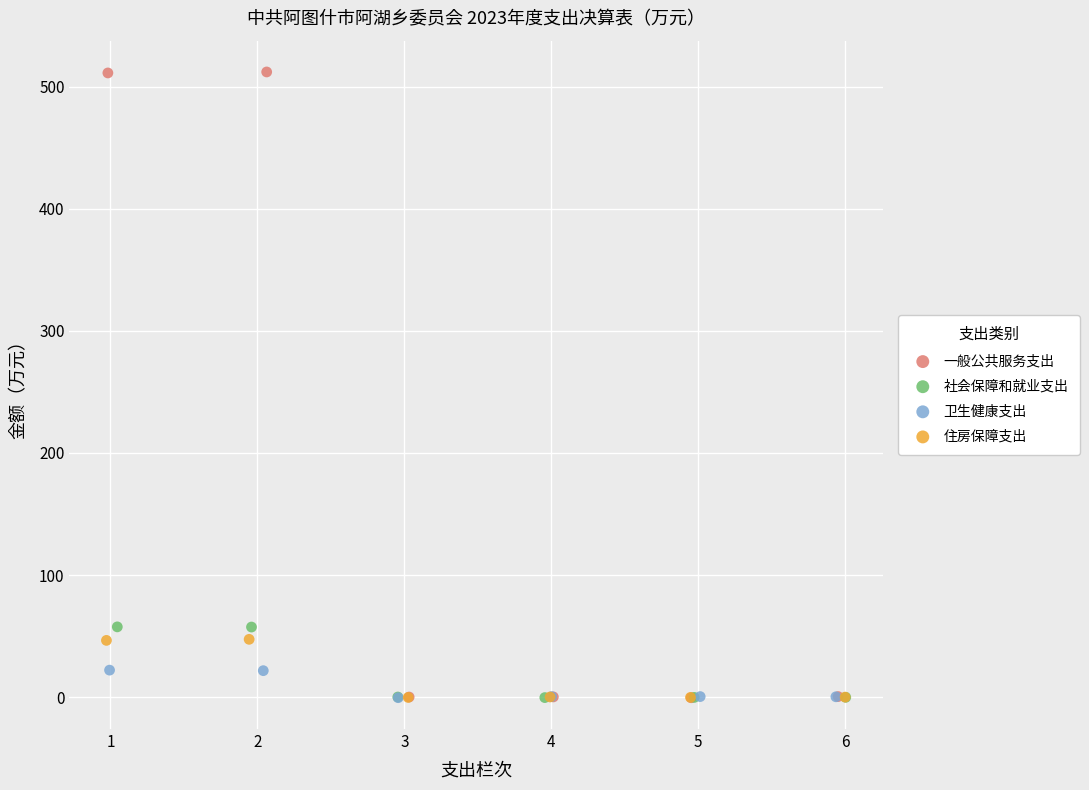

Which series has the widest spread of Y values?

一般公共服务支出